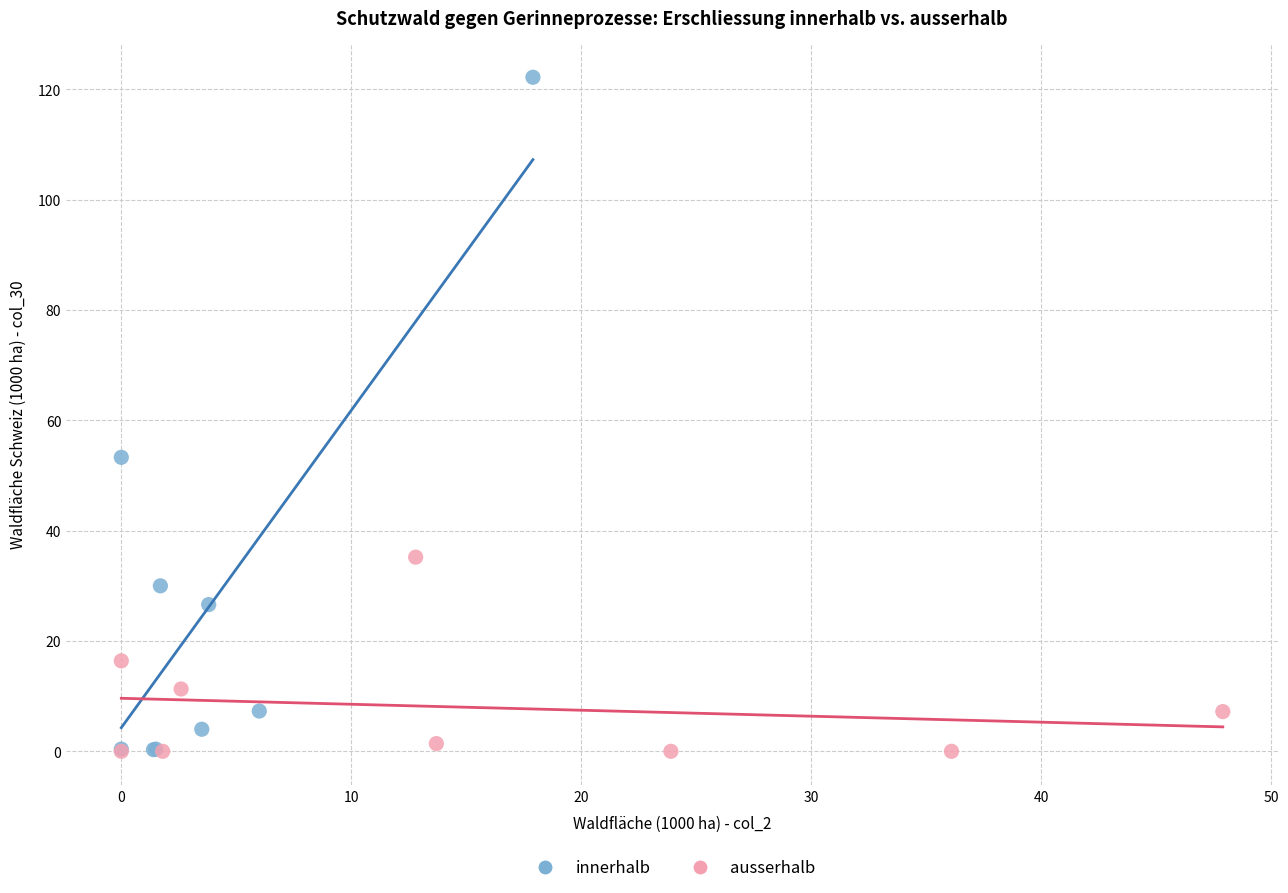

Which series has the widest spread of Y values?

innerhalb